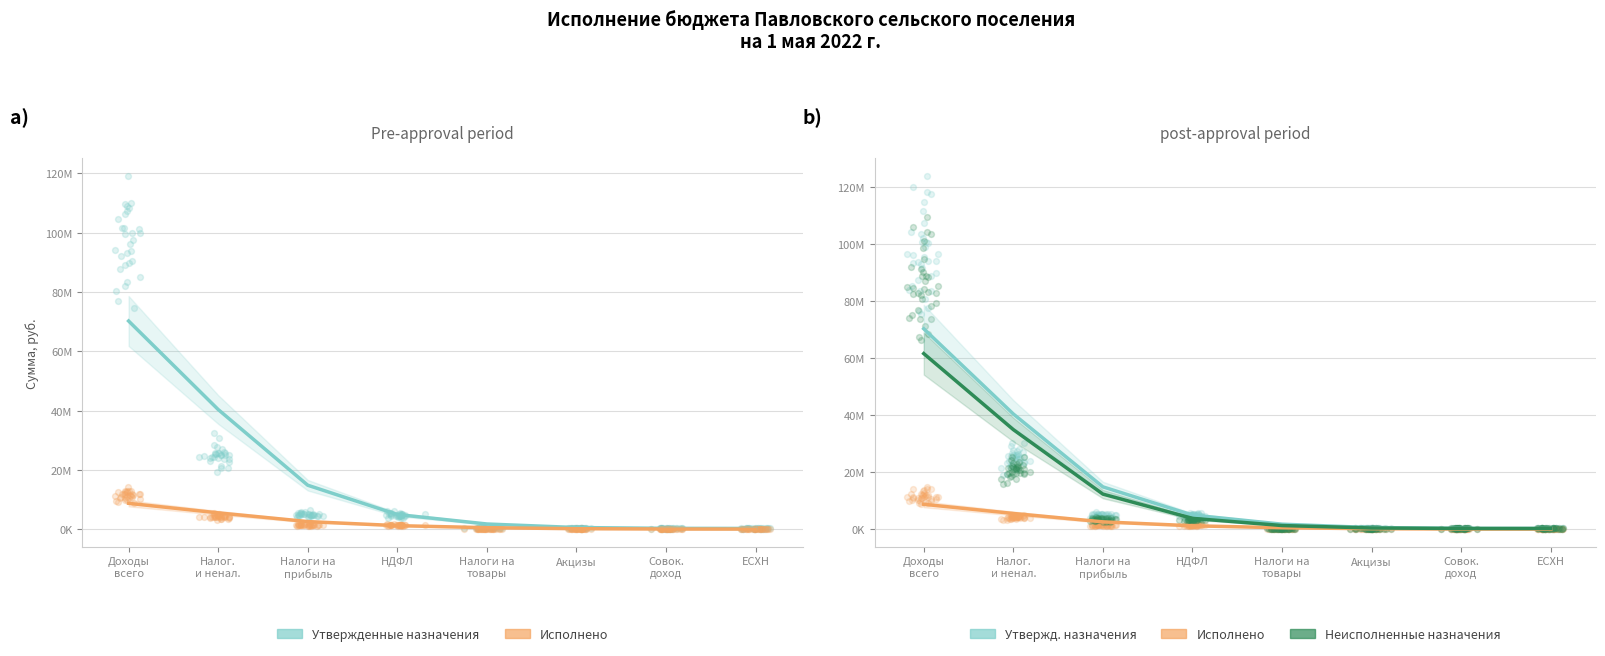

Which series reaches the maximum Y coordinate?

Утвержденные назначения